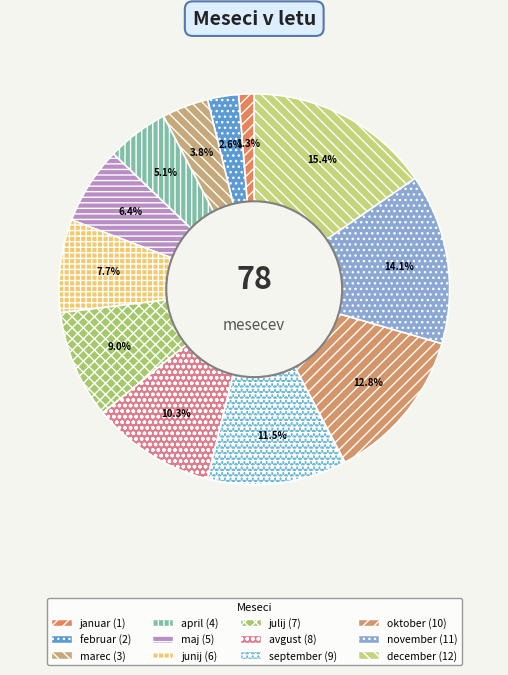

Is it true that julij is 23% of the pie?

False